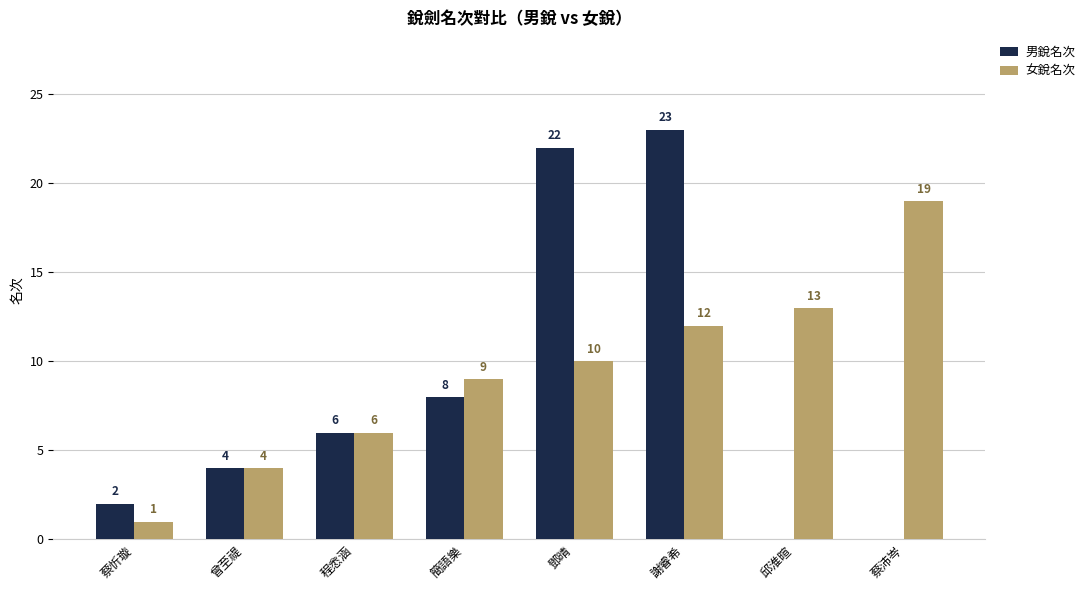

What are all the series names shown in the legend?

男銳名次, 女銳名次